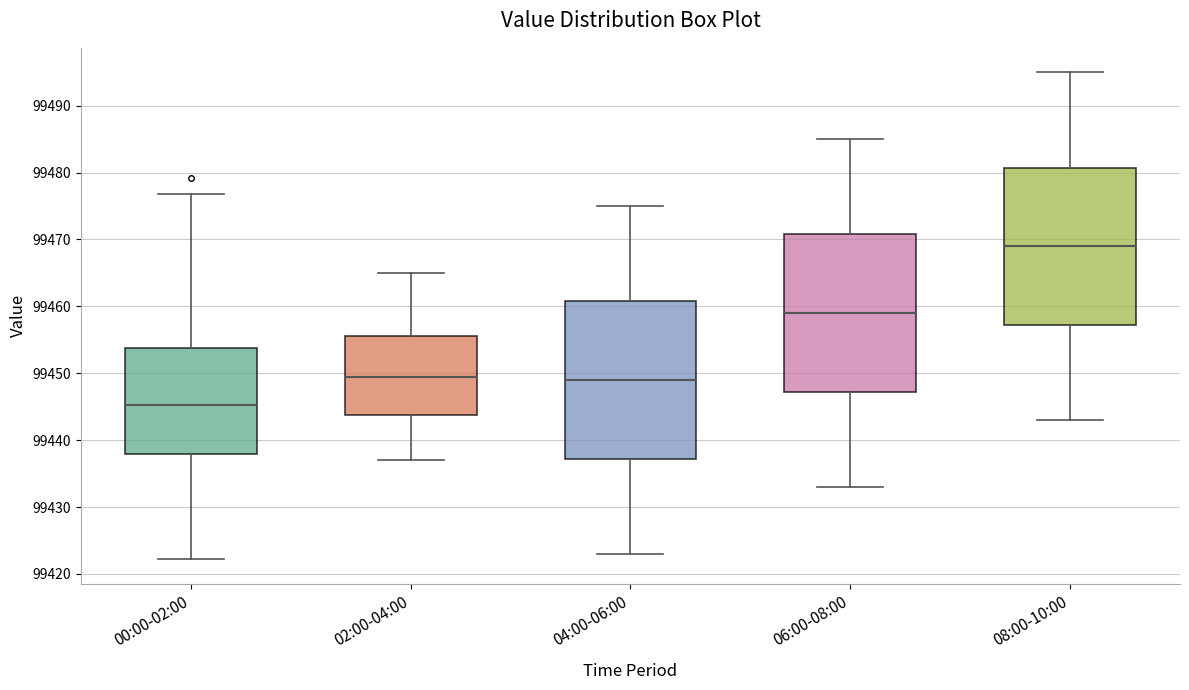

Reading left to right, read every box against the y-axis: the position of its median line, the range the box covers, and the ends of its whiskers. The values are not printed on the chart, so give them approximately, as read against the axis.

00:00-02:00: median 99445, box 99438 to 99454, whiskers 99422 to 99477
02:00-04:00: median 99450, box 99444 to 99456, whiskers 99437 to 99465
04:00-06:00: median 99449, box 99437 to 99461, whiskers 99423 to 99475
06:00-08:00: median 99459, box 99447 to 99471, whiskers 99433 to 99485
08:00-10:00: median 99469, box 99457 to 99481, whiskers 99443 to 99495